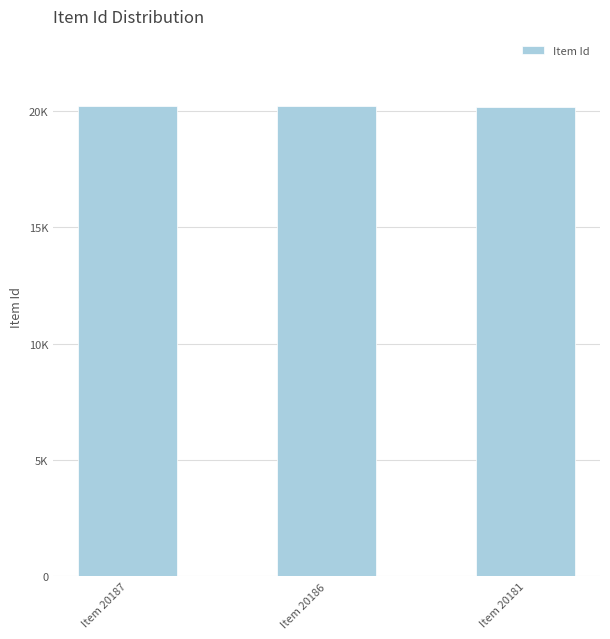

Approximately how many times larger is the value at Item 20186 compared to Item 20181?

1.0